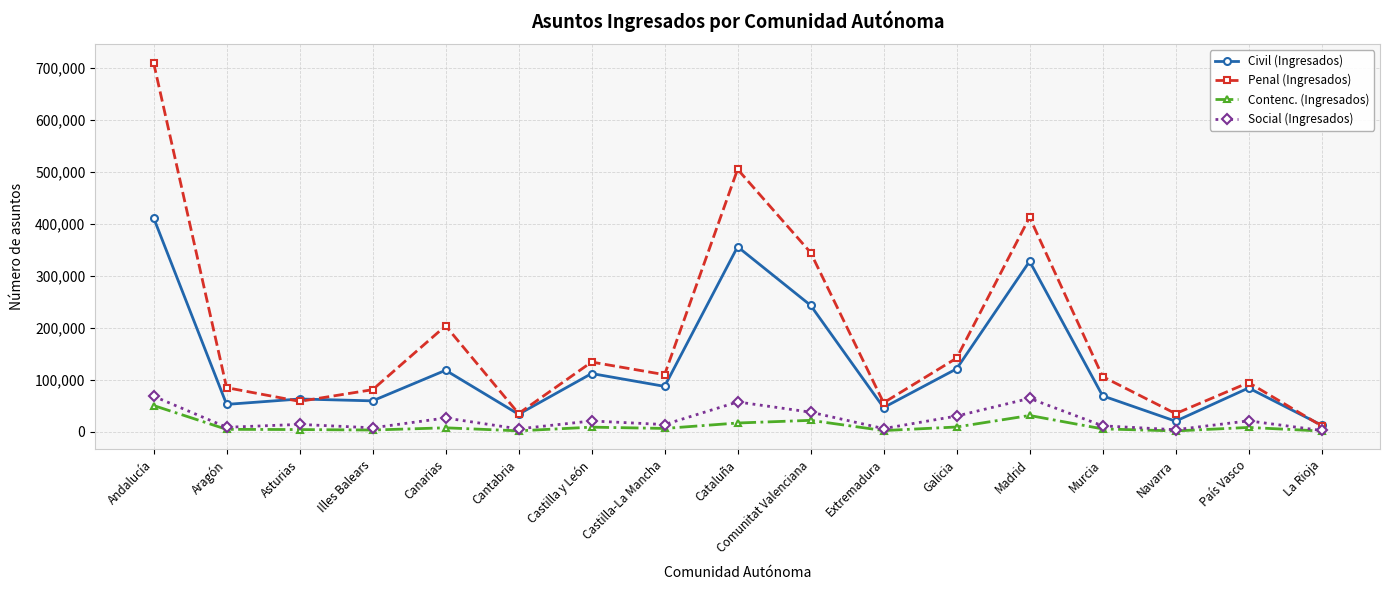

Between Aragón and Comunitat Valenciana, which series saw the biggest shift?

Penal (Ingresados)